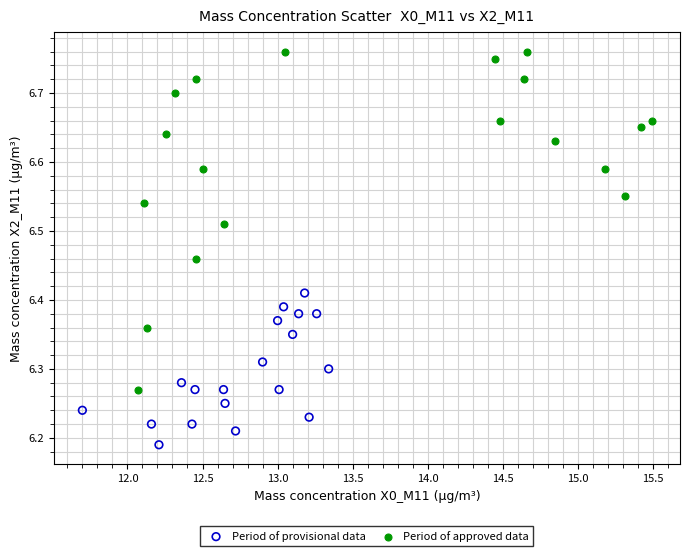

Which series reaches the maximum Y coordinate?

Period of approved data